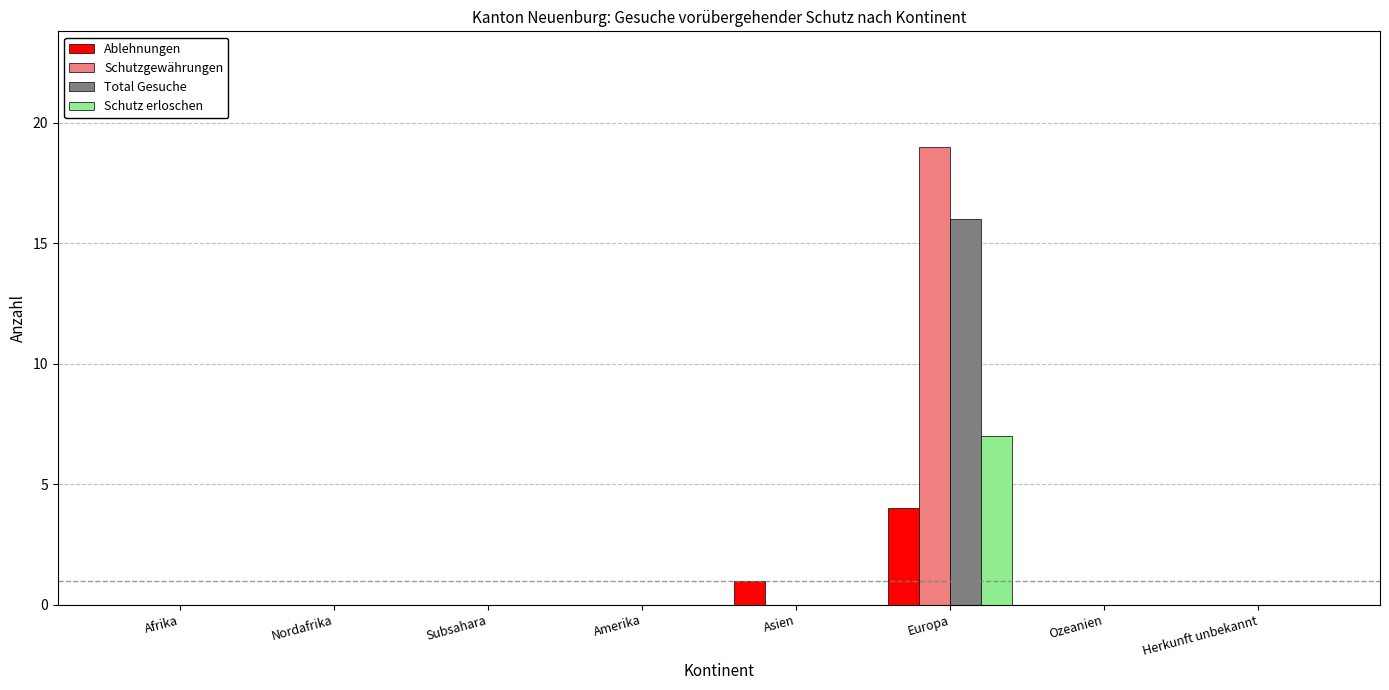

Reading right to left, extract all data points from this chart.

Ablehnungen: 0	0	4	1	0	0	0	0
Schutzgewährungen: 0	0	19	0	0	0	0	0
Total Gesuche: 0	0	16	0	0	0	0	0
Schutz erloschen: 0	0	7	0	0	0	0	0